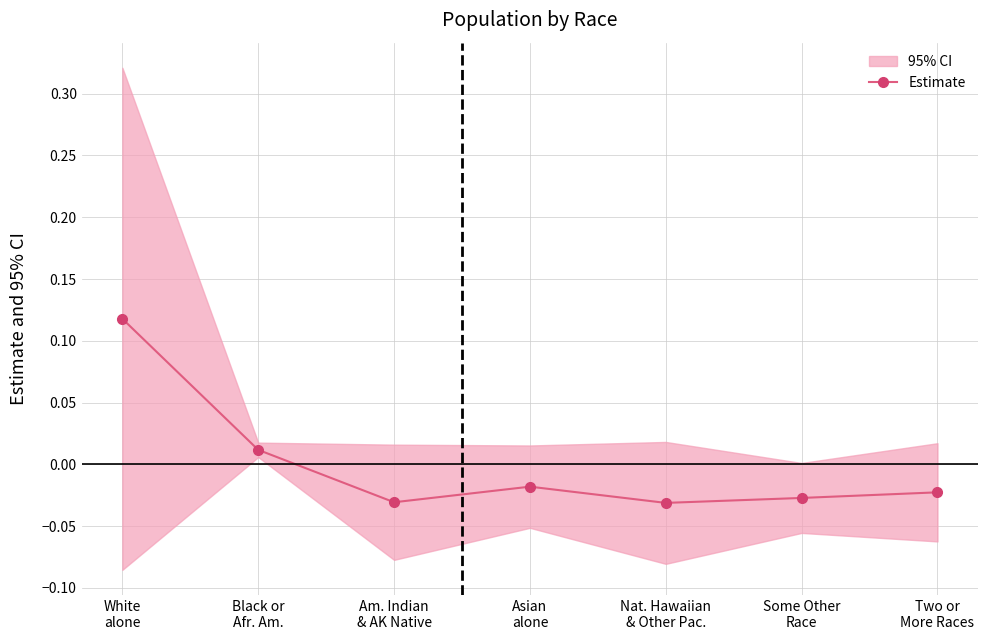

What is the greatest value displayed?

0.1